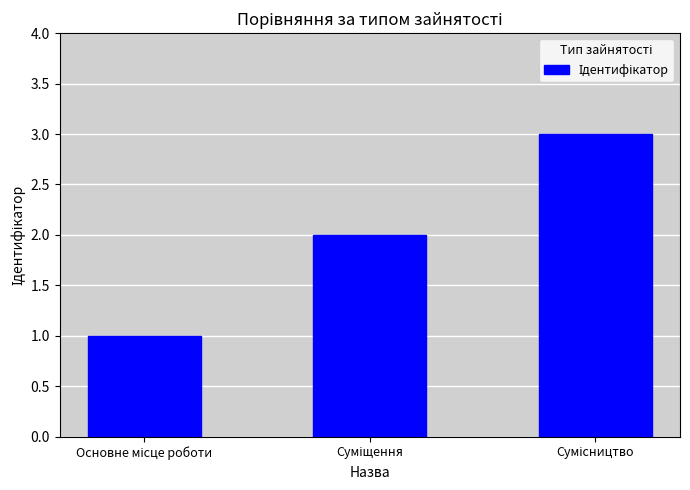

How many distinct data groups are displayed?

1